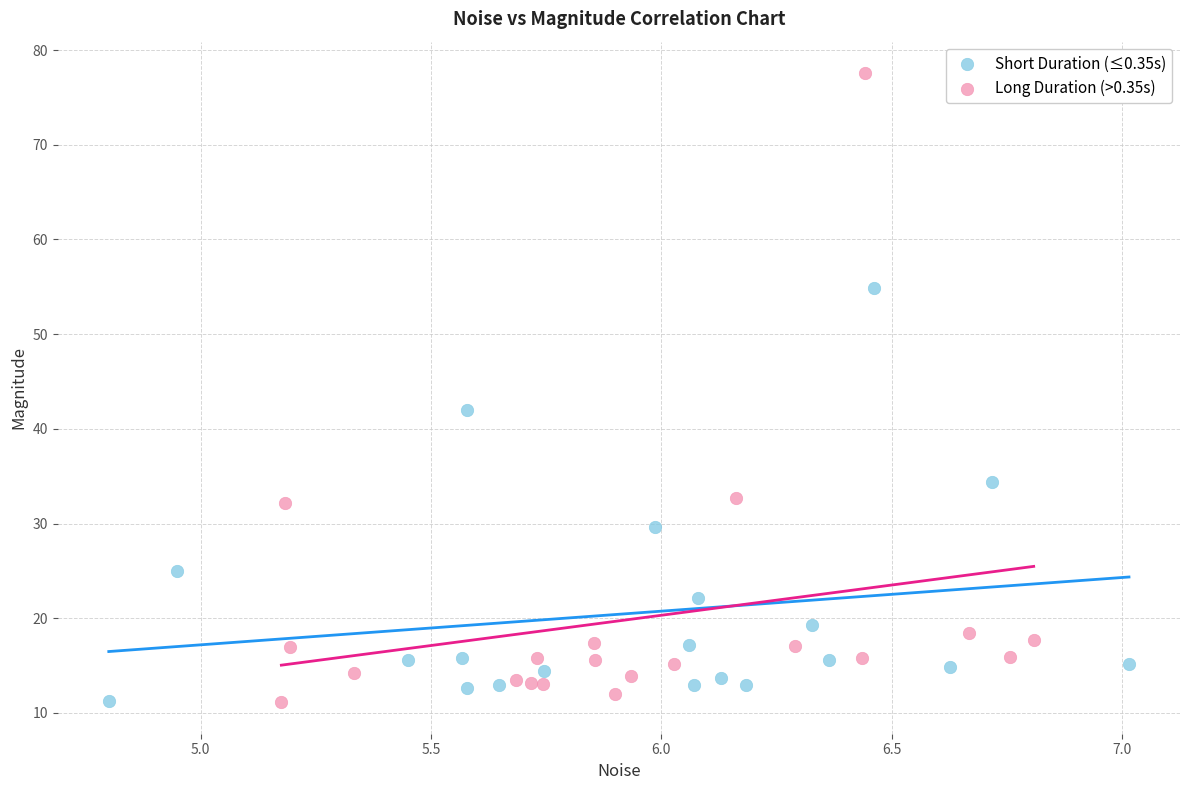

Which series reaches the maximum Y coordinate?

Long Duration (>0.35s)